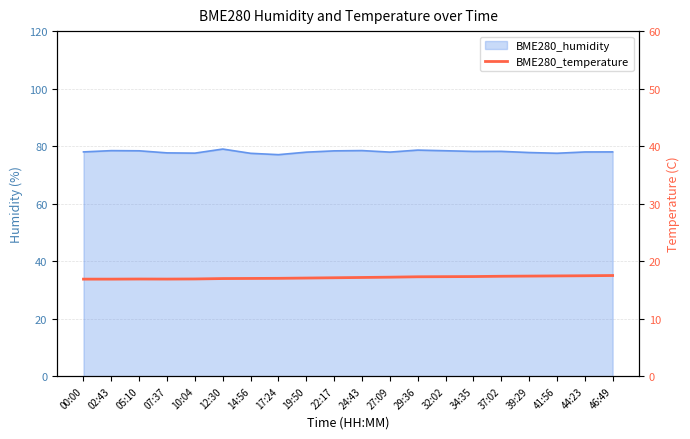

The chart shows a value of 11.4 at 10:04. True or false?

False